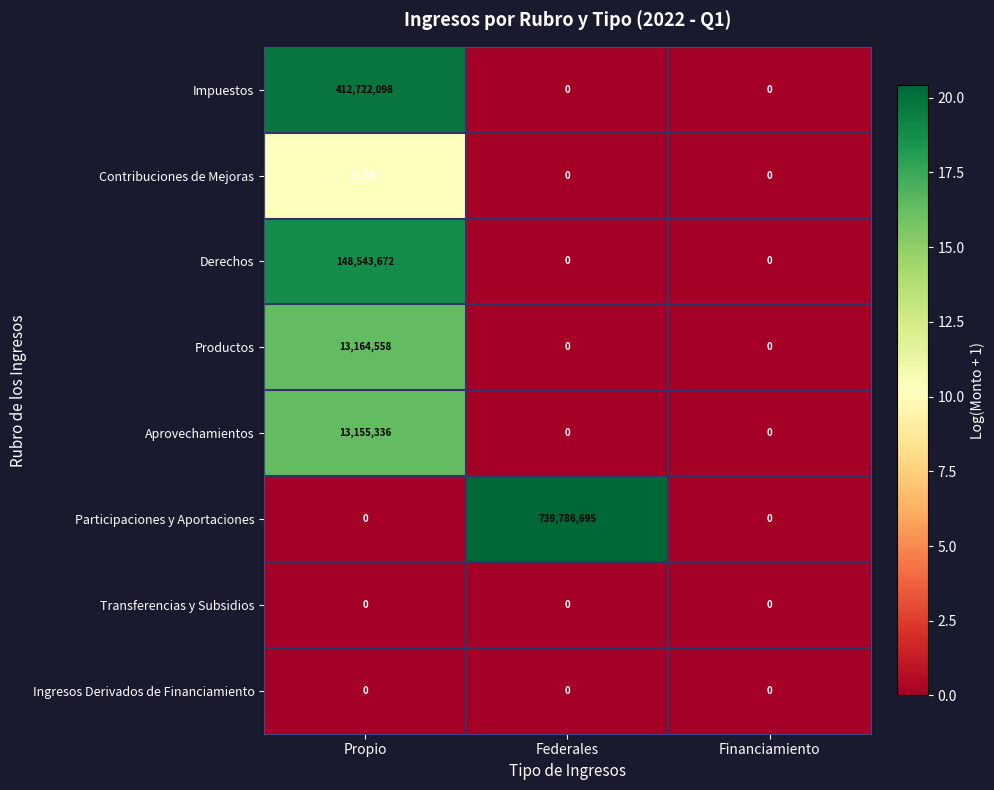

What is the difference between the highest and lowest values at Propio?

412722098